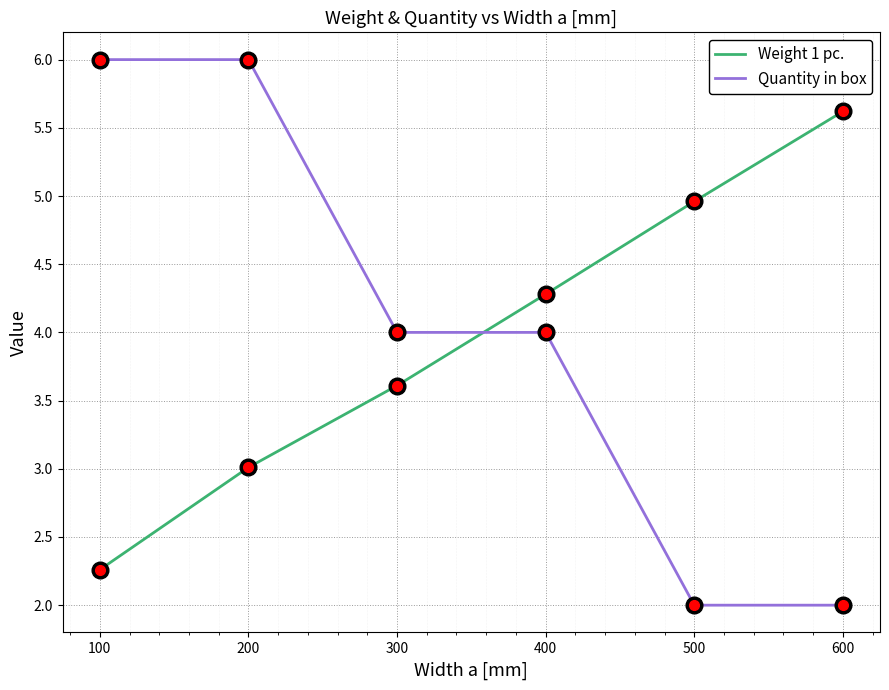

List the series in order of their overall mean, lowest first.

Weight 1 pc., Quantity in box